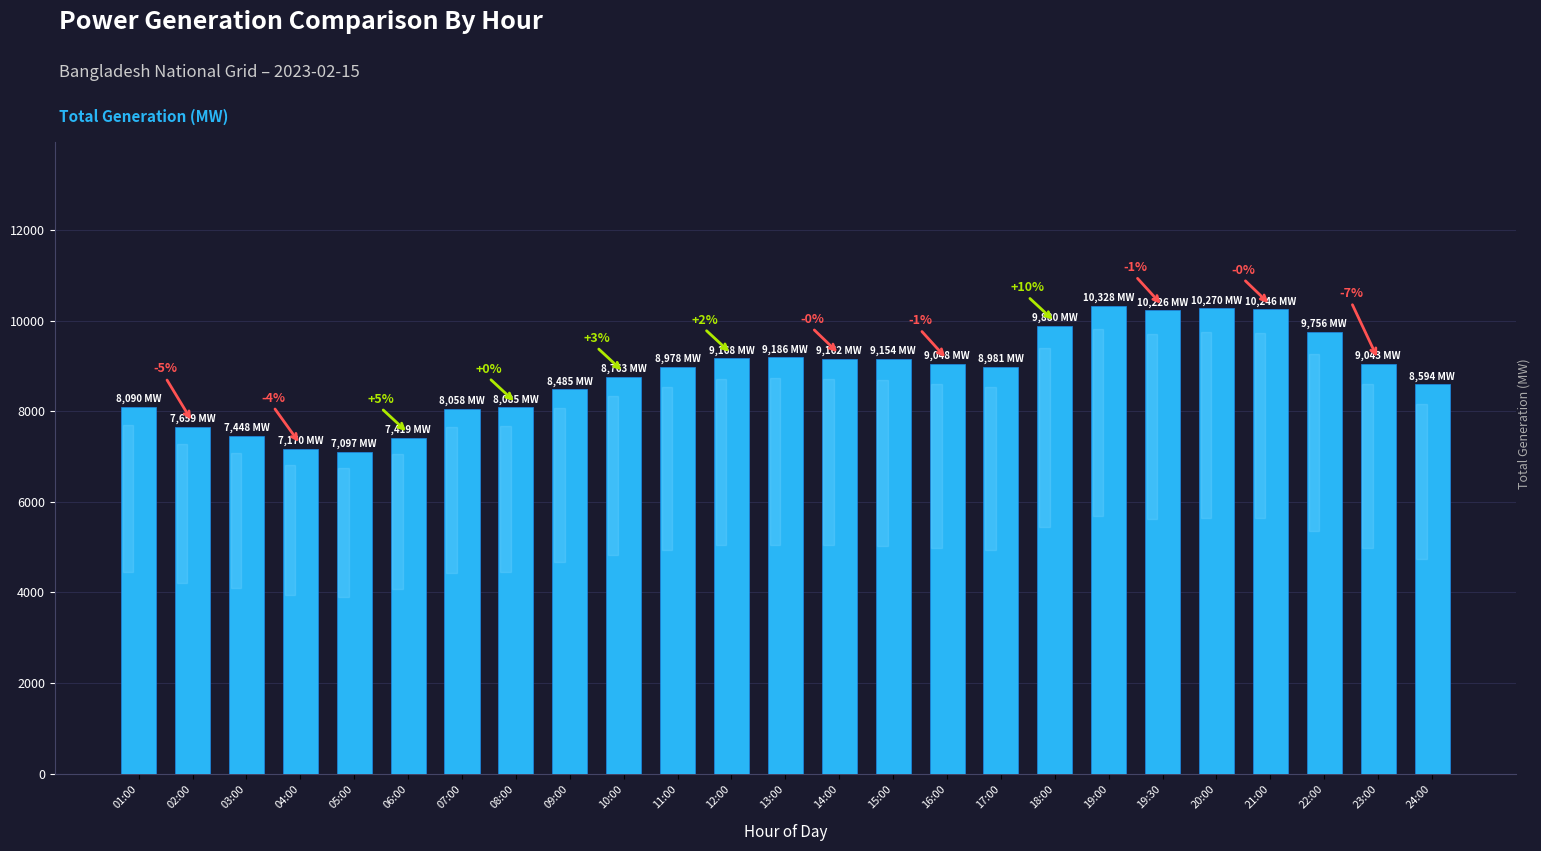

What is the difference between the values at 21:00 and 14:00?

1084